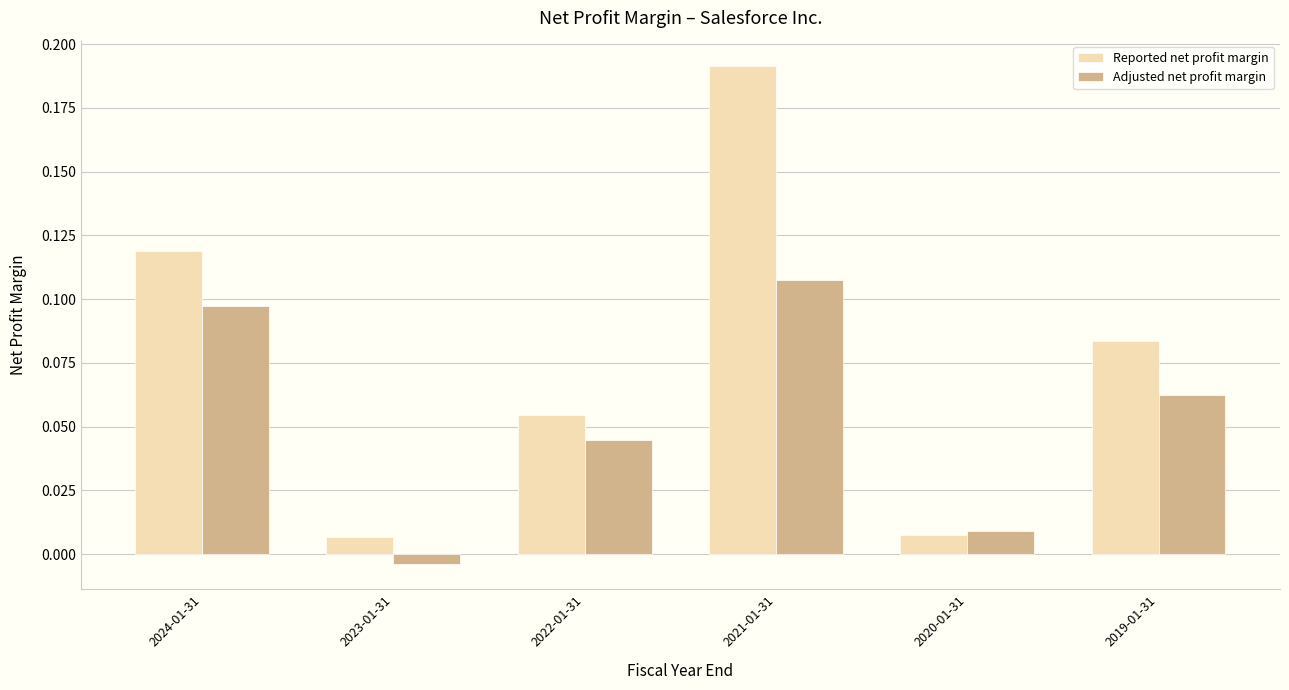

What is the sum of all Adjusted net profit margin values?

0.3